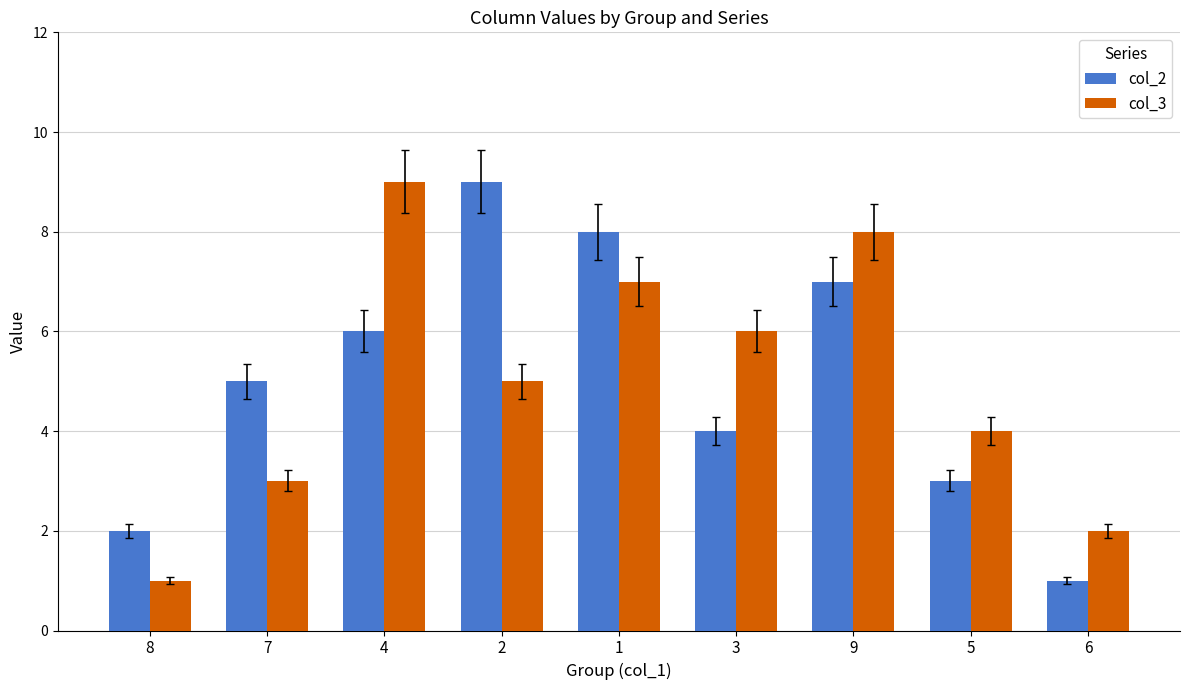

What is the greatest value displayed?

9